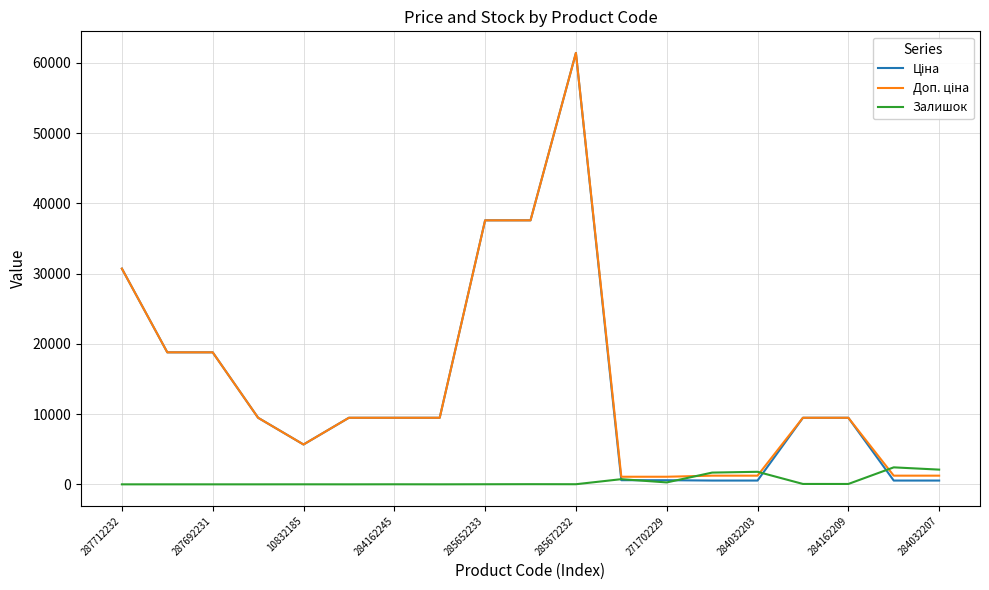

What is the maximum value shown in the chart?

61434.3